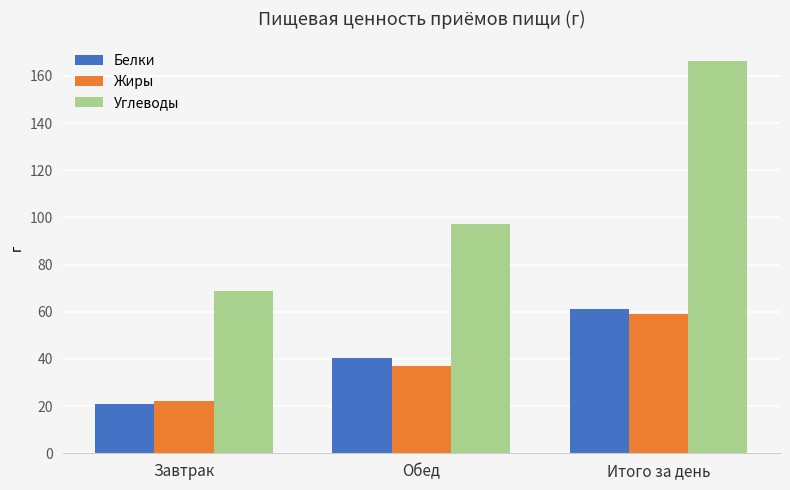

Which series has the largest range (max minus min)?

Углеводы